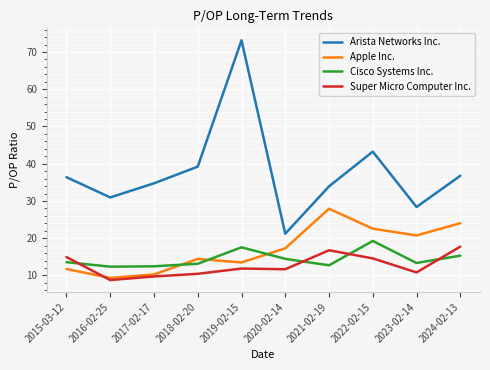

What is the difference between the maximum and second lowest values in the Cisco Systems Inc. series?

6.8